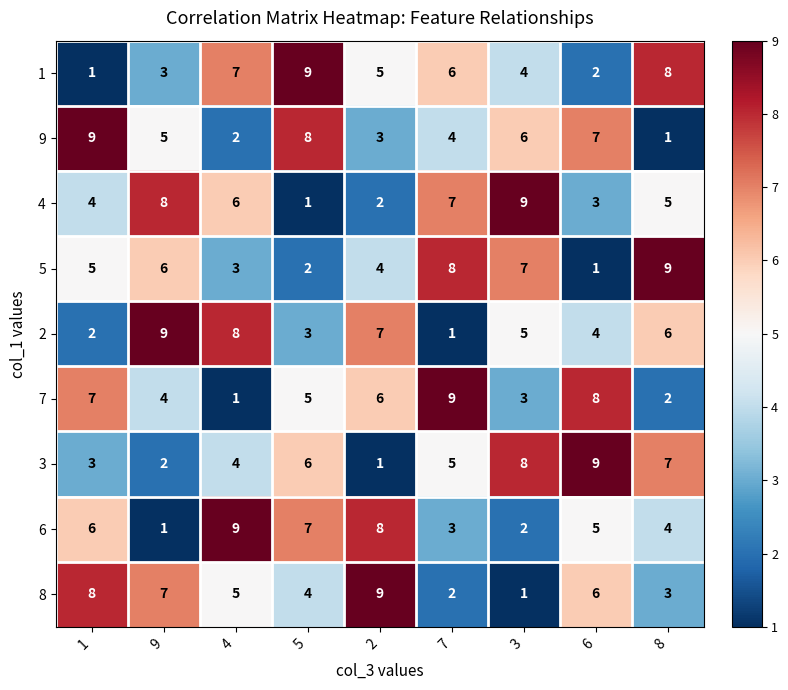

Which series changed the most between 9 and 4?

6